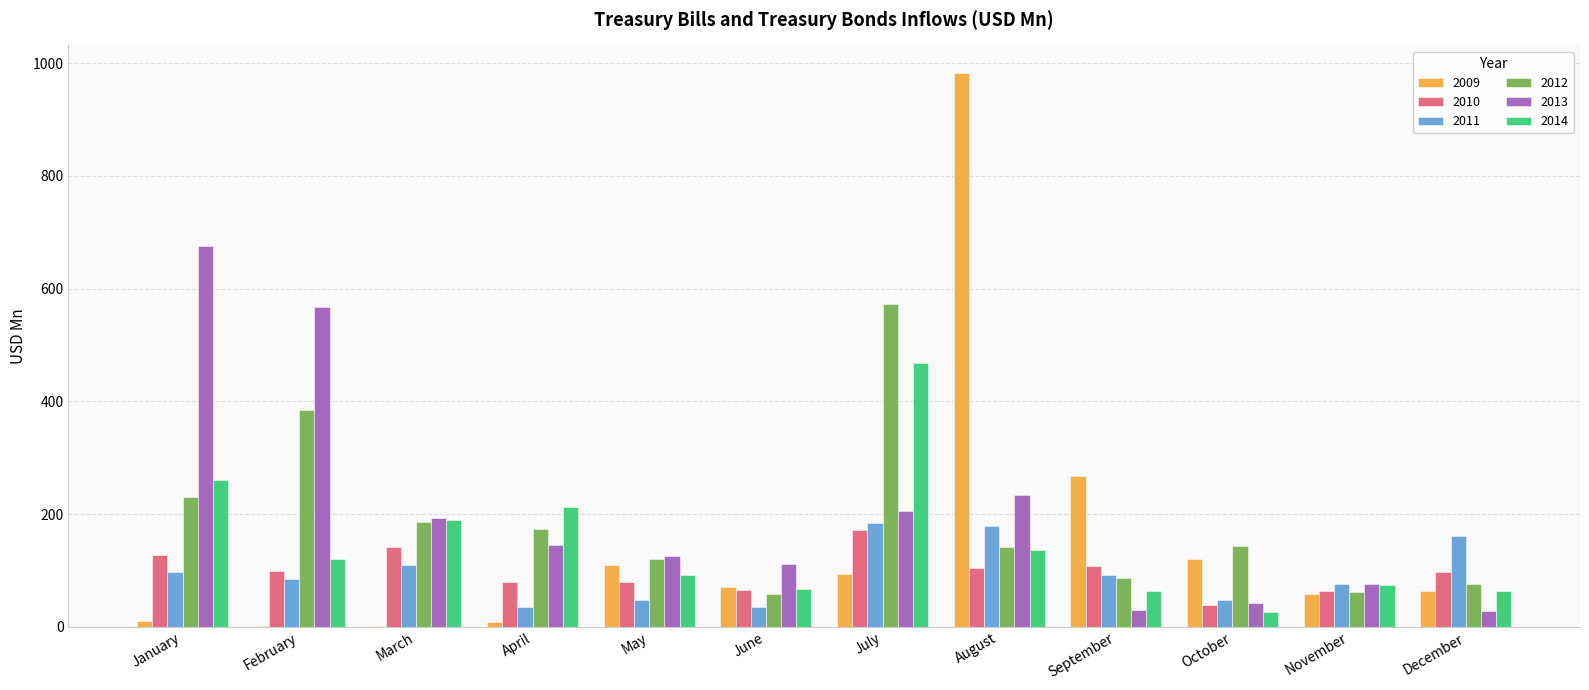

Which category has the highest value in the 2010 series?

July